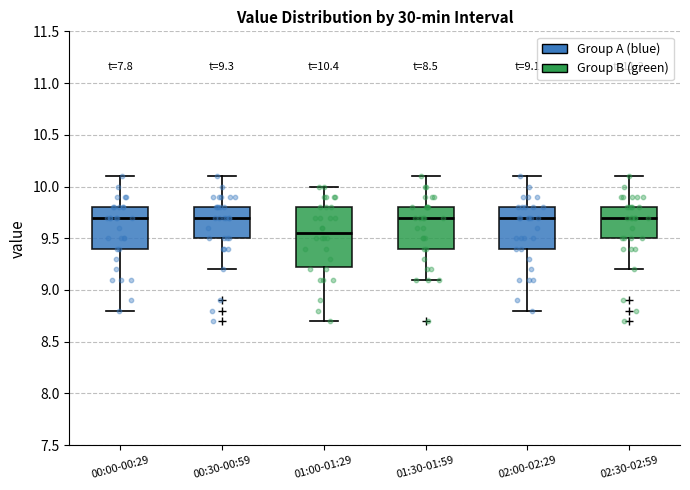

Which box's median line is the lowest?

01:00-01:29